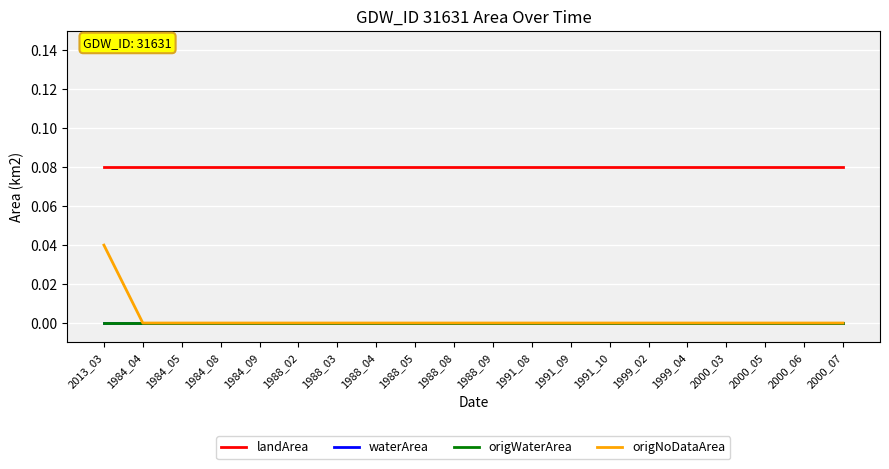

What is the greatest value displayed?

0.1